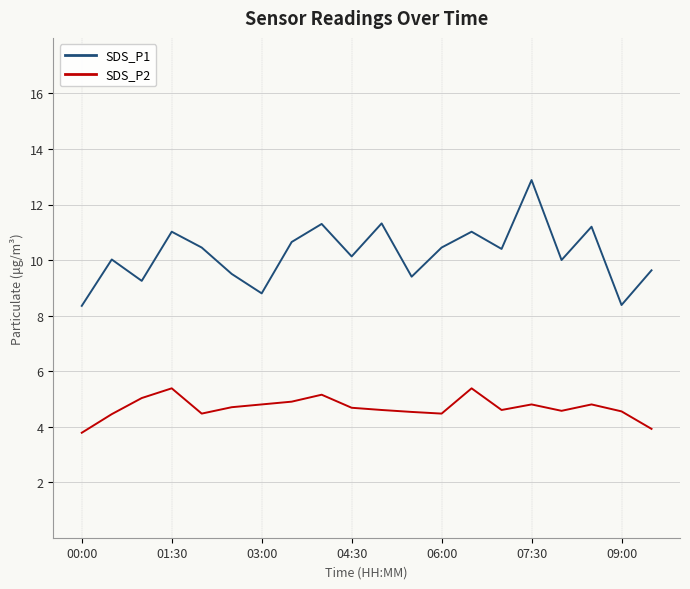

What is the maximum value for SDS_P2?

5.4